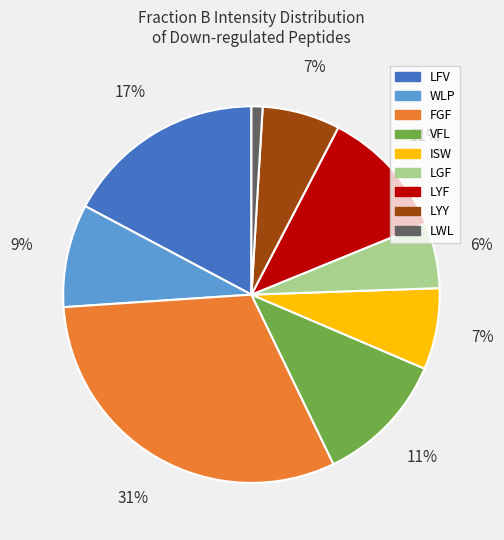

Count the number of slices in the pie.

9